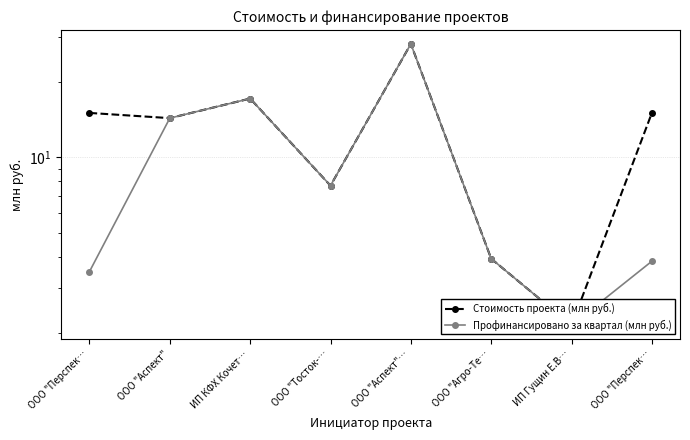

What is the maximum value shown in the chart?

28.2